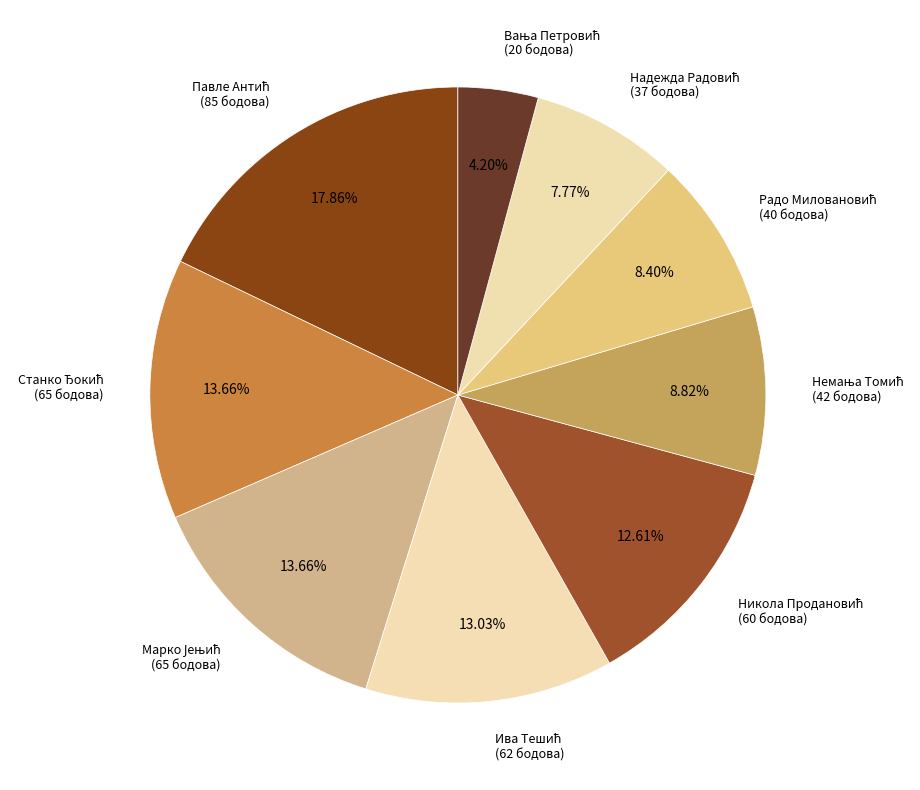

Is there any slice that represents more than half of the pie?

No